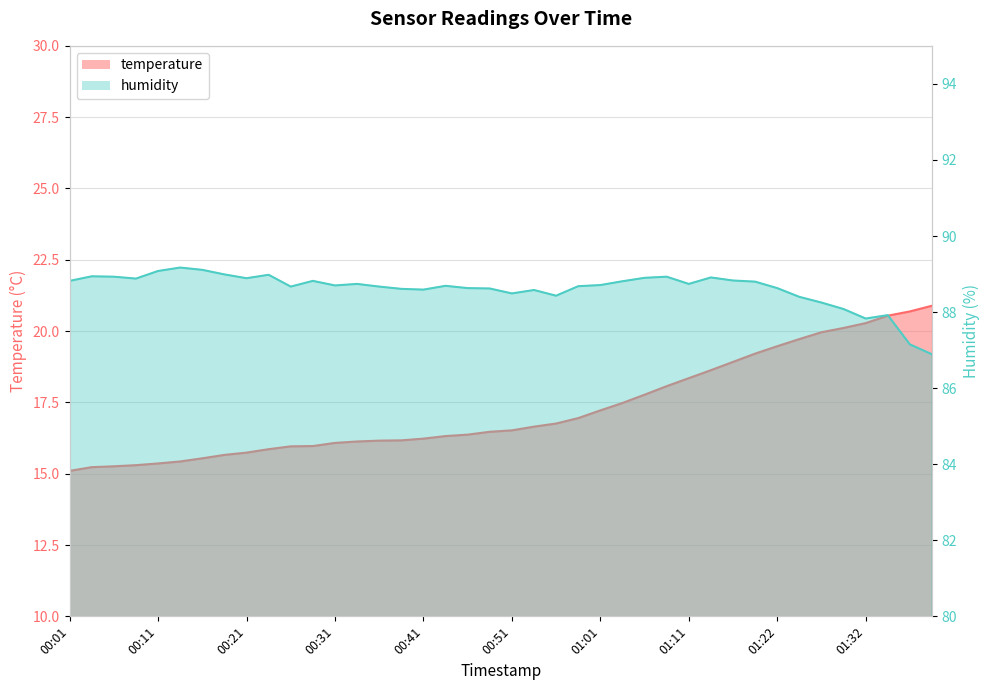

What is the value of the humidity point at the 27th from the left?

88.9